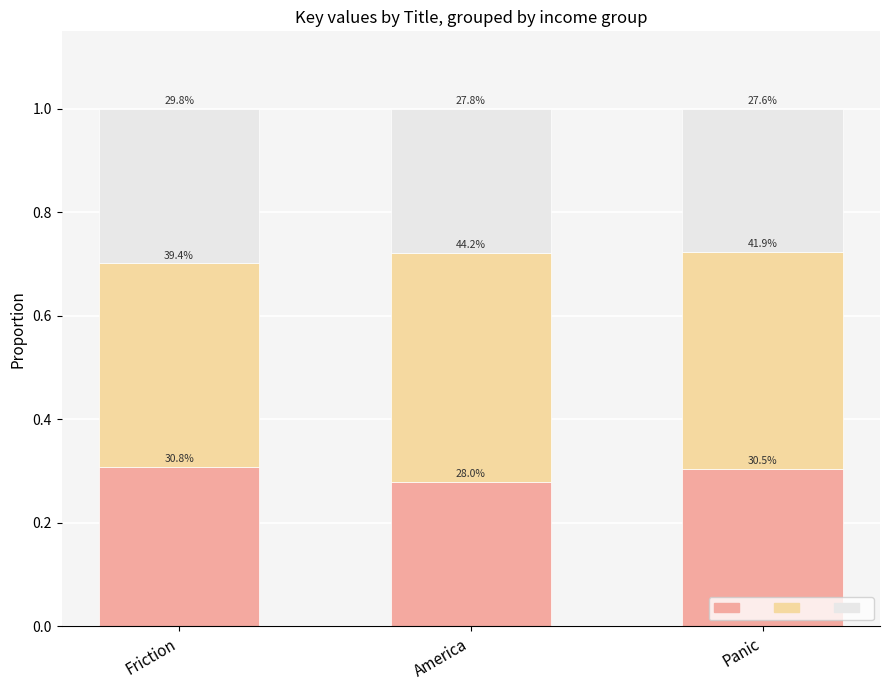

Does the chart contain stacked bars?

Yes